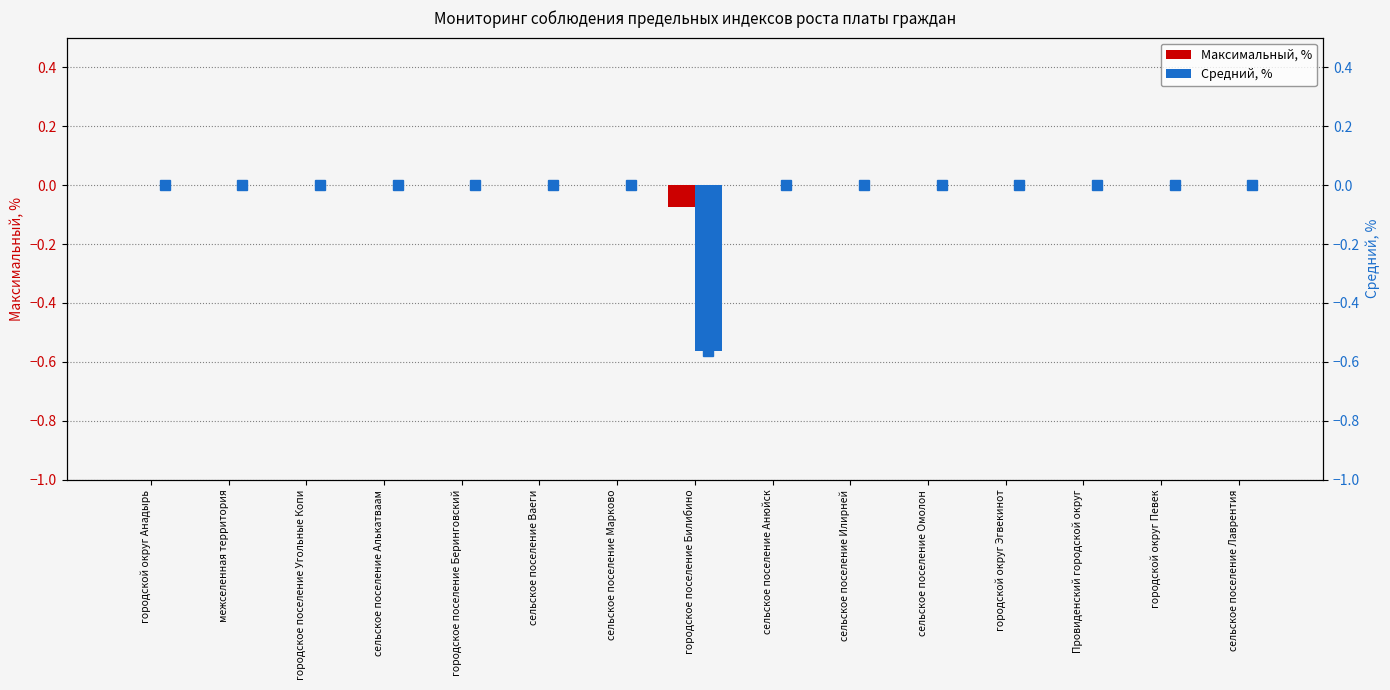

List the series in order of their peak value, lowest first.

Максимальный, %, Средний, %